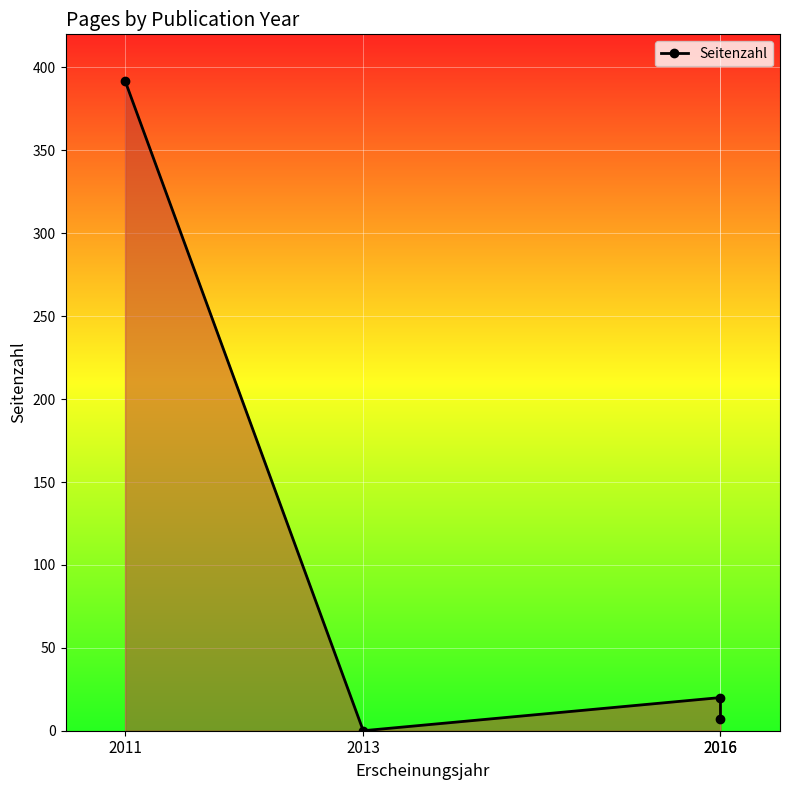

What is the sum of the values at 2011 and 2013?

392